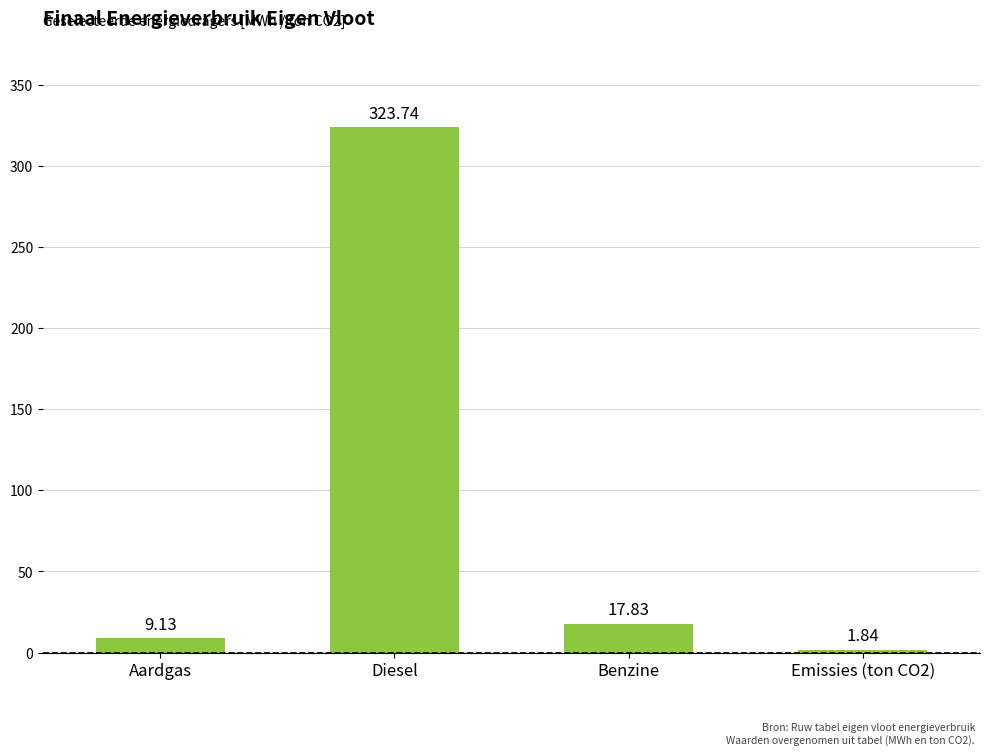

What is the label of the 2nd bar from the left?

Diesel